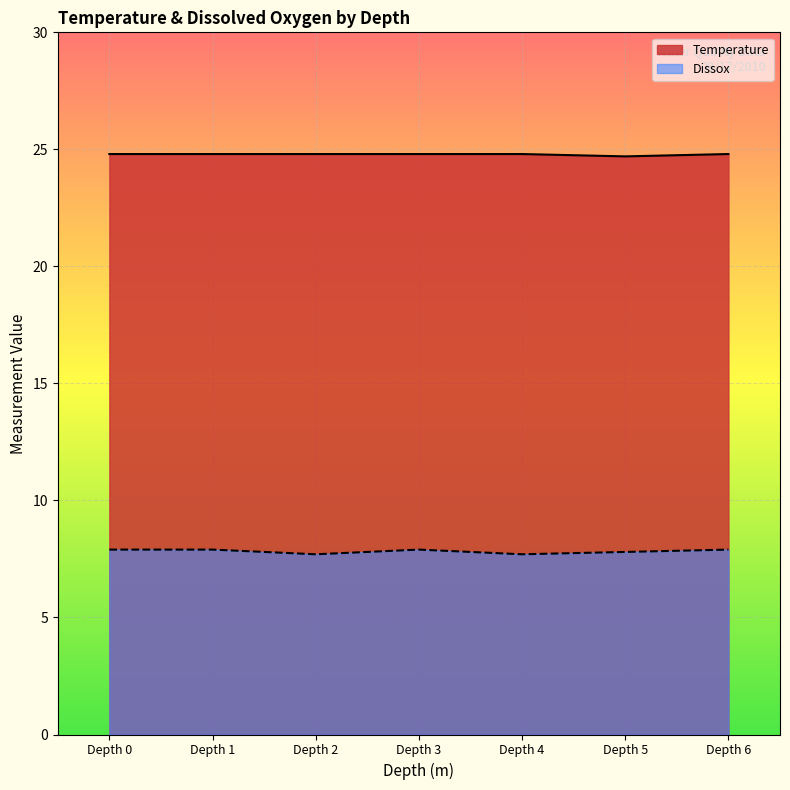

The value of Temperature at Depth 3 is 38.0. True or false?

False